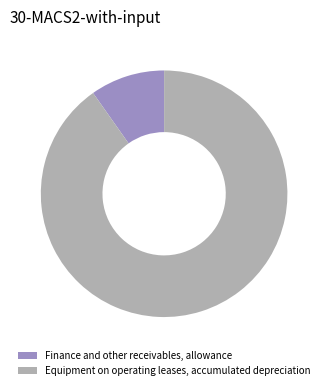

Do Finance and other receivables, allowance and Equipment on operating leases, accumulated depreciation together represent more than half of the pie?

Yes